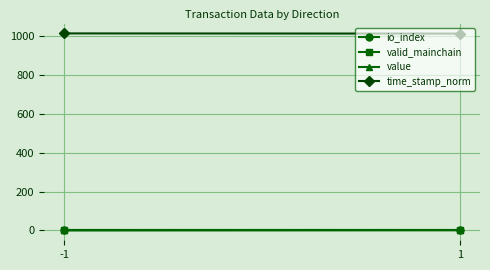

At which category is the sum across all series the highest?

-1